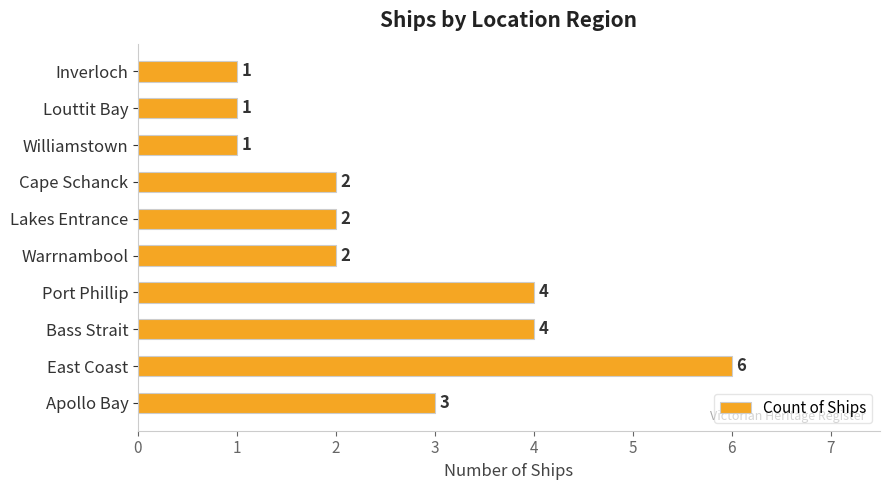

Are the bars grouped side by side (vs. stacked)?

No